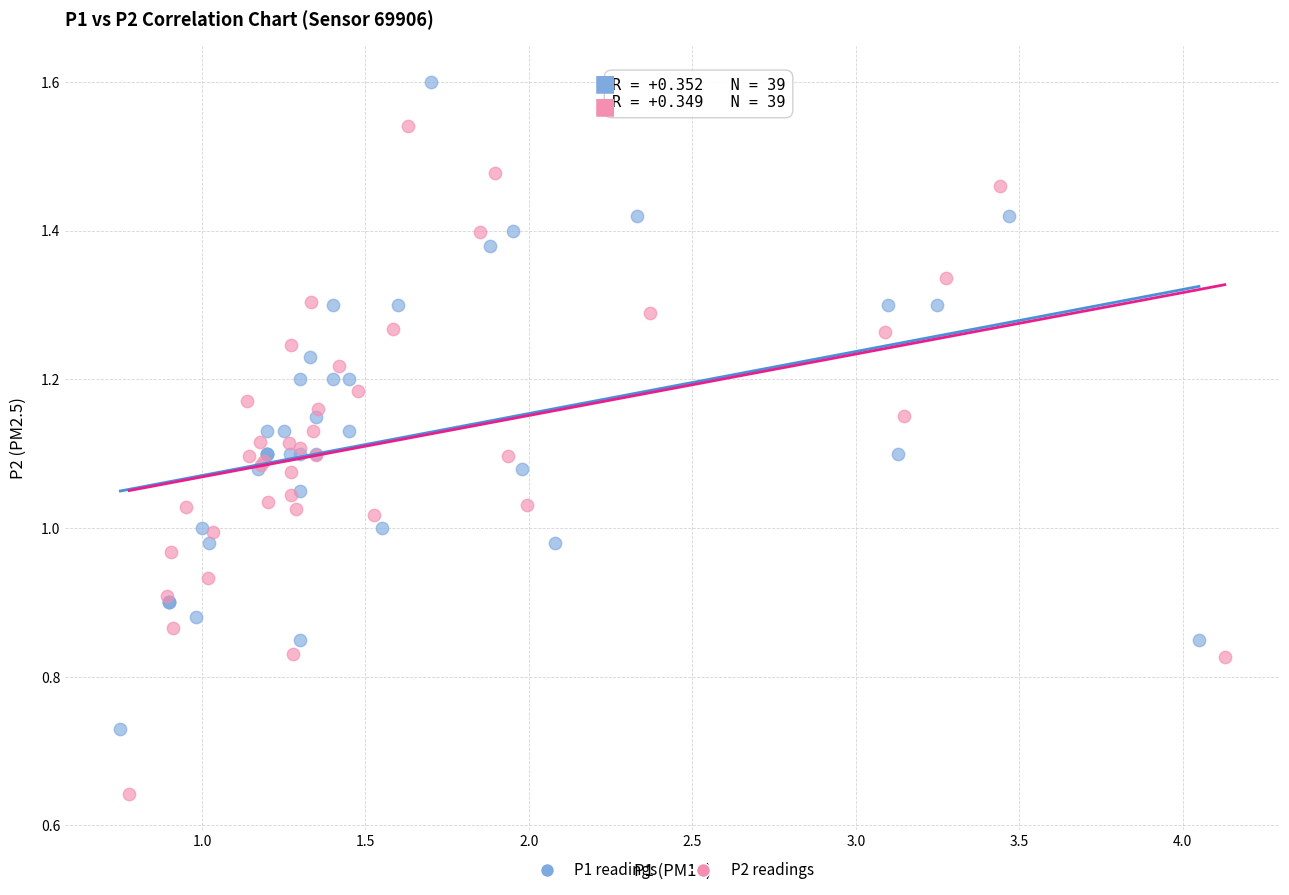

Which series reaches the minimum Y coordinate?

P2 readings